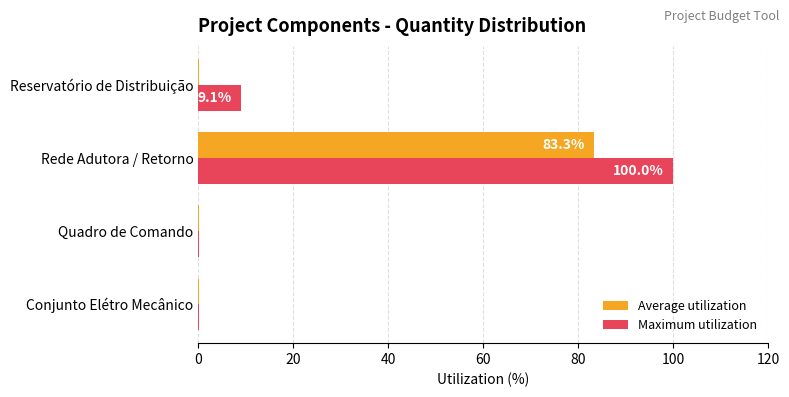

Which series has the largest range (max minus min)?

Maximum utilization